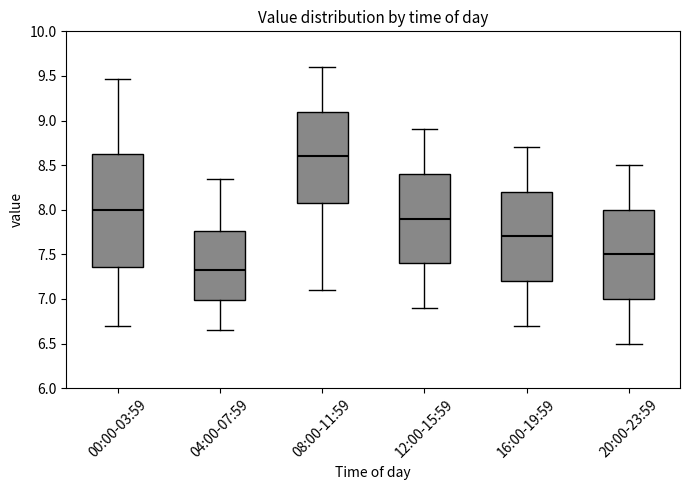

Comparing the boxes themselves (not the whiskers), which one is the tallest?

00:00-03:59